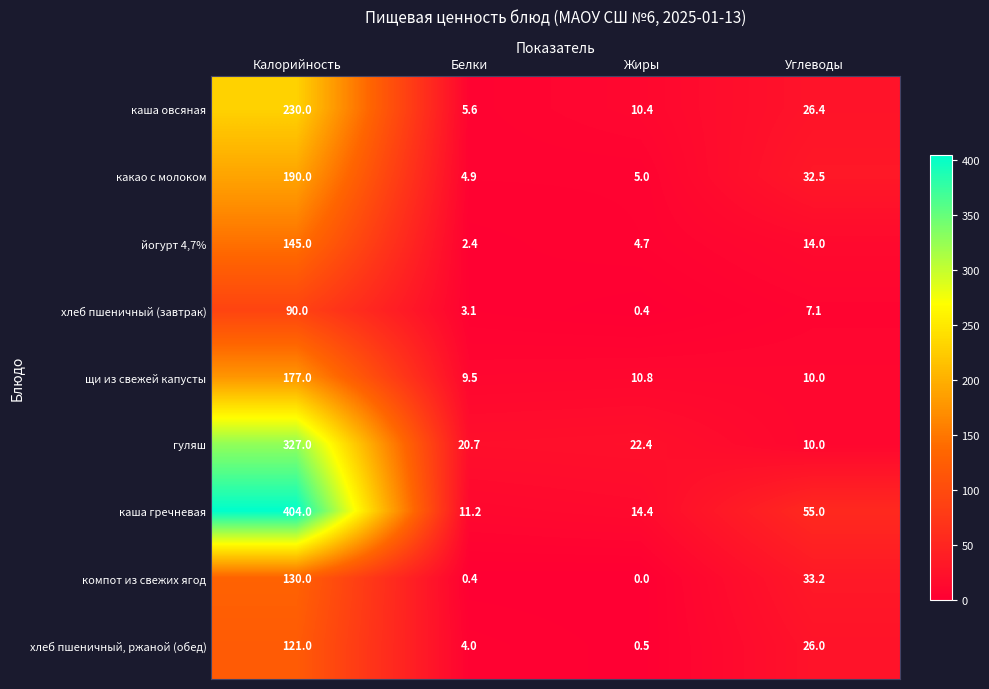

Which series has the largest range (max minus min)?

каша гречневая